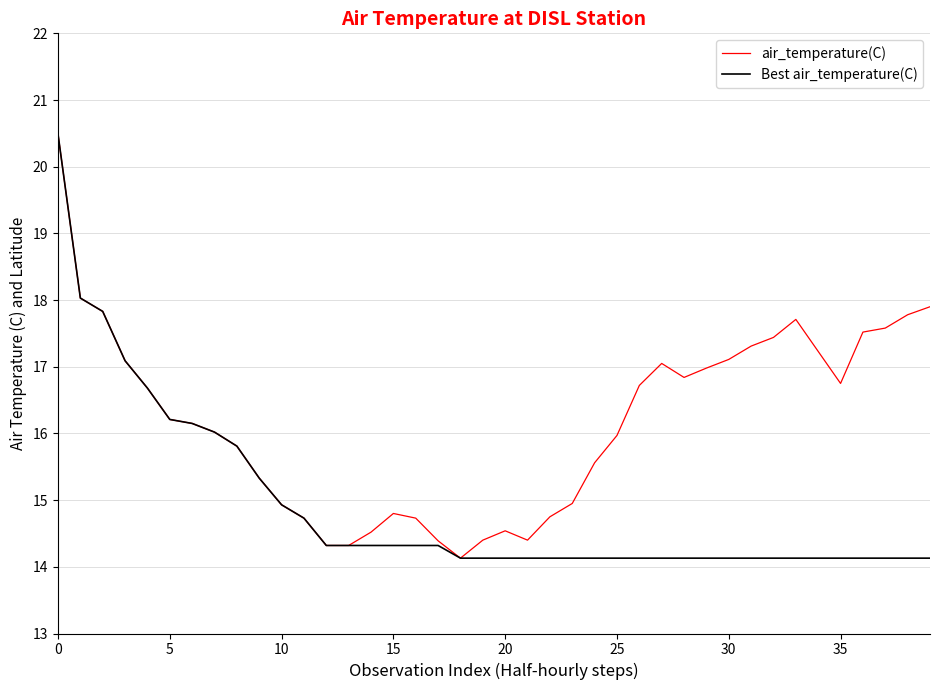

What is the maximum value for Best air_temperature(C)?

20.5